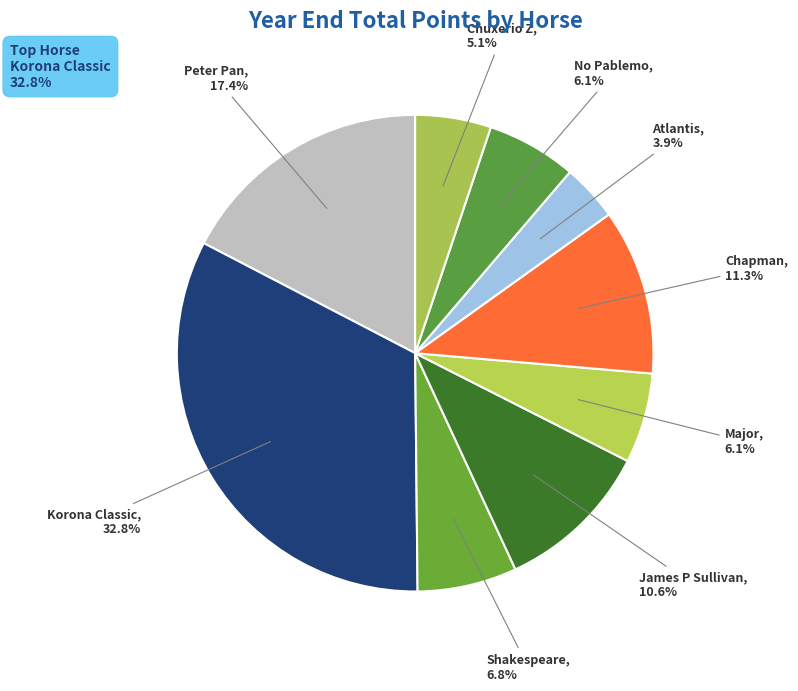

How many slices are in this pie chart?

9